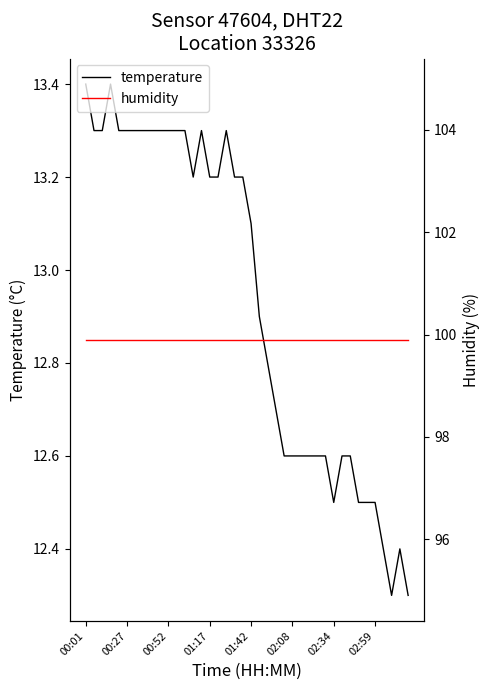

What is the lowest value of the temperature series?

12.3